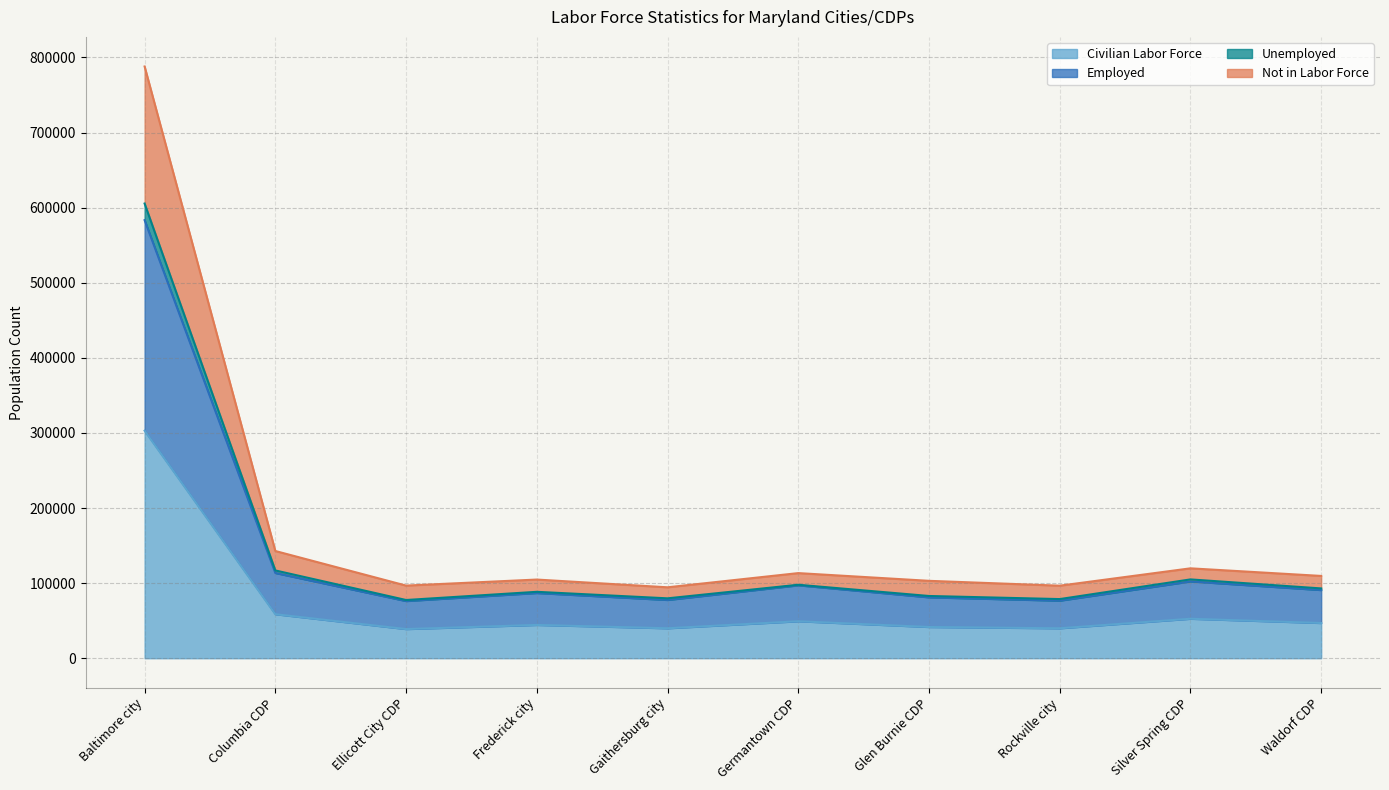

True or false: Civilian Labor Force and Not in Labor Force intersect in this chart.

False